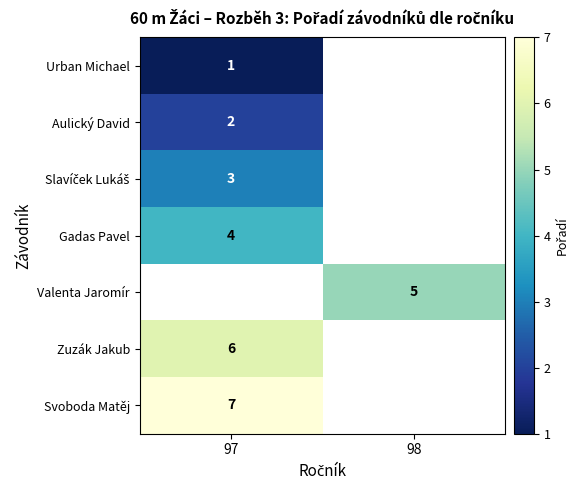

Which label corresponds to the largest value in the chart?

97